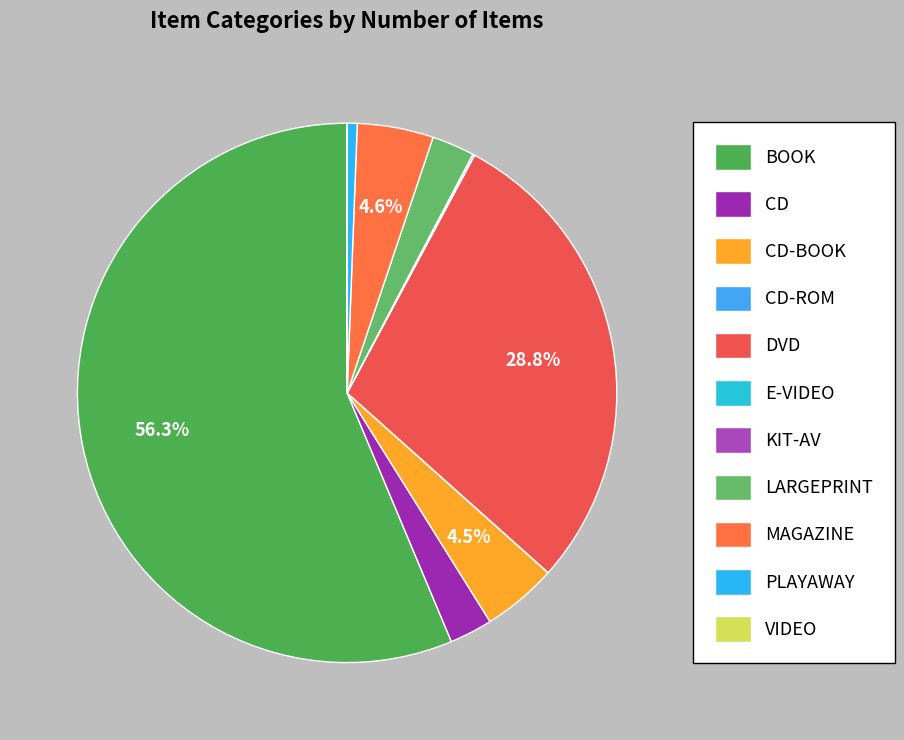

What percentage is NOT represented by CD-BOOK?

95.5%